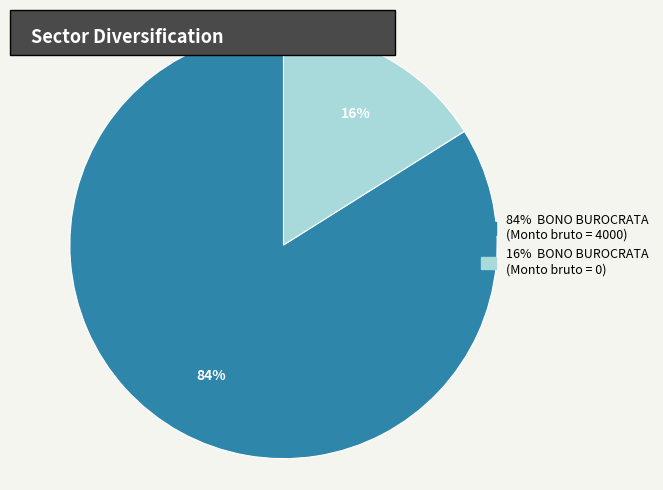

To the nearest percent, what is the difference between the largest and smallest slice percentages?

68%